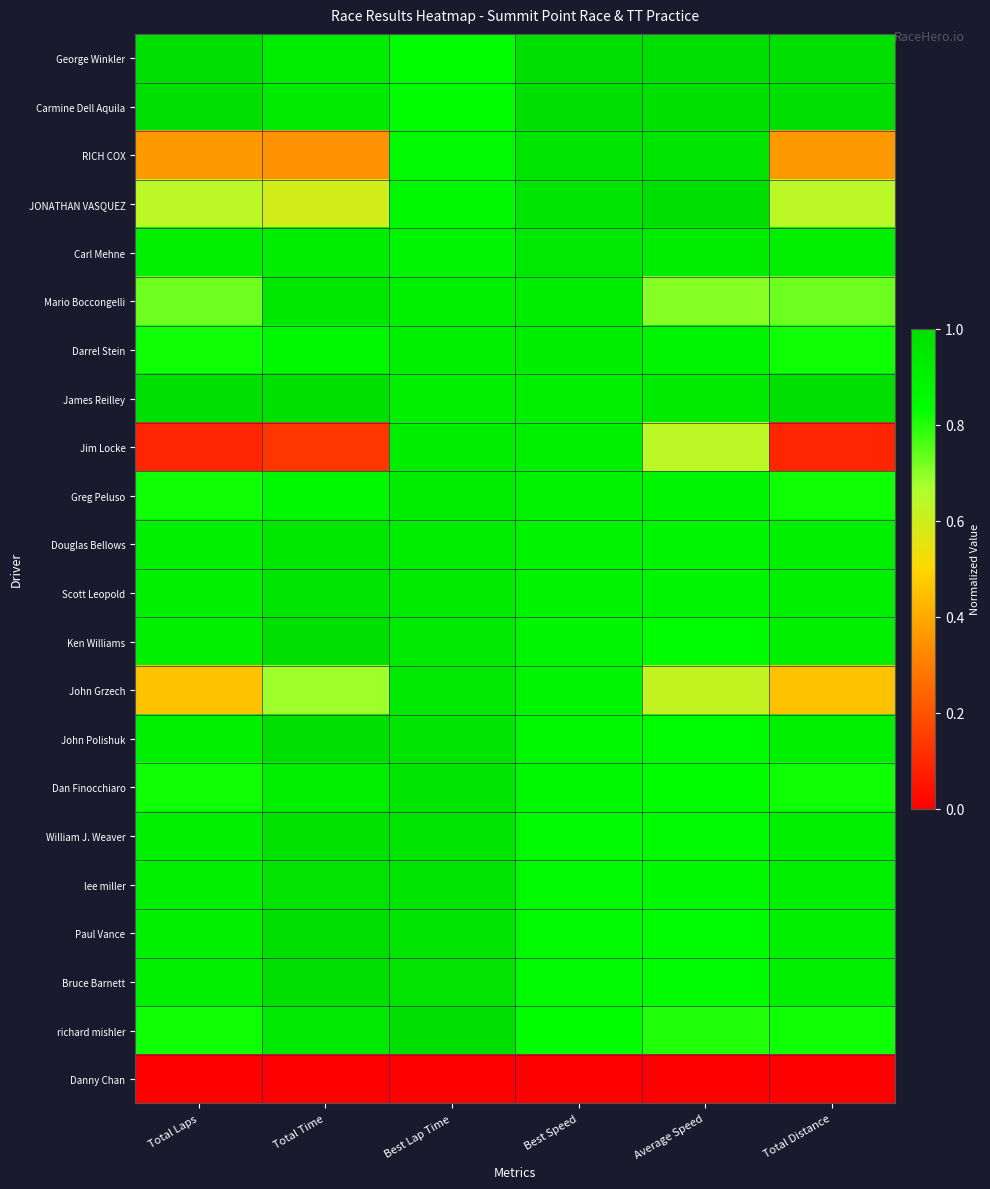

Reading left to right, extract all data points from this chart.

George Winkler: Total Laps=1.0	Total Time=0.9	Best Lap Time=0.8	Best Speed=1.0	Average Speed=1.0	Total Distance=1.0
Carmine Dell Aquila: Total Laps=1.0	Total Time=0.9	Best Lap Time=0.8	Best Speed=1.0	Average Speed=1.0	Total Distance=1.0
RICH COX: Total Laps=0.4	Total Time=0.3	Best Lap Time=0.9	Best Speed=1.0	Average Speed=1.0	Total Distance=0.4
JONATHAN VASQUEZ: Total Laps=0.6	Total Time=0.6	Best Lap Time=0.9	Best Speed=1.0	Average Speed=1.0	Total Distance=0.6
Carl Mehne: Total Laps=0.9	Total Time=0.9	Best Lap Time=0.9	Best Speed=0.9	Average Speed=0.9	Total Distance=0.9
Mario Boccongelli: Total Laps=0.7	Total Time=1.0	Best Lap Time=0.9	Best Speed=0.9	Average Speed=0.7	Total Distance=0.7
Darrel Stein: Total Laps=0.8	Total Time=0.9	Best Lap Time=0.9	Best Speed=0.9	Average Speed=0.9	Total Distance=0.8
James Reilley: Total Laps=1.0	Total Time=1.0	Best Lap Time=0.9	Best Speed=0.9	Average Speed=0.9	Total Distance=1.0
Jim Locke: Total Laps=0.1	Total Time=0.1	Best Lap Time=0.9	Best Speed=0.9	Average Speed=0.6	Total Distance=0.1
Greg Peluso: Total Laps=0.8	Total Time=0.9	Best Lap Time=0.9	Best Speed=0.9	Average Speed=0.9	Total Distance=0.8
Douglas Bellows: Total Laps=0.9	Total Time=1.0	Best Lap Time=0.9	Best Speed=0.9	Average Speed=0.9	Total Distance=0.9
Scott Leopold: Total Laps=0.9	Total Time=1.0	Best Lap Time=0.9	Best Speed=0.9	Average Speed=0.9	Total Distance=0.9
Ken Williams: Total Laps=0.9	Total Time=1.0	Best Lap Time=0.9	Best Speed=0.9	Average Speed=0.8	Total Distance=0.9
John Grzech: Total Laps=0.5	Total Time=0.7	Best Lap Time=0.9	Best Speed=0.9	Average Speed=0.6	Total Distance=0.5
John Polishuk: Total Laps=0.9	Total Time=1.0	Best Lap Time=1.0	Best Speed=0.9	Average Speed=0.8	Total Distance=0.9
Dan Finocchiaro: Total Laps=0.8	Total Time=0.9	Best Lap Time=1.0	Best Speed=0.9	Average Speed=0.8	Total Distance=0.8
William J. Weaver: Total Laps=0.9	Total Time=1.0	Best Lap Time=1.0	Best Speed=0.9	Average Speed=0.9	Total Distance=0.9
lee miller: Total Laps=0.9	Total Time=1.0	Best Lap Time=1.0	Best Speed=0.9	Average Speed=0.9	Total Distance=0.9
Paul Vance: Total Laps=0.9	Total Time=1.0	Best Lap Time=1.0	Best Speed=0.9	Average Speed=0.8	Total Distance=0.9
Bruce Barnett: Total Laps=0.9	Total Time=1.0	Best Lap Time=1.0	Best Speed=0.9	Average Speed=0.8	Total Distance=0.9
richard mishler: Total Laps=0.8	Total Time=0.9	Best Lap Time=1.0	Best Speed=0.8	Average Speed=0.8	Total Distance=0.8
Danny Chan: Total Laps=0.0	Total Time=0.0	Best Lap Time=0.0	Best Speed=0.0	Average Speed=0.0	Total Distance=0.0